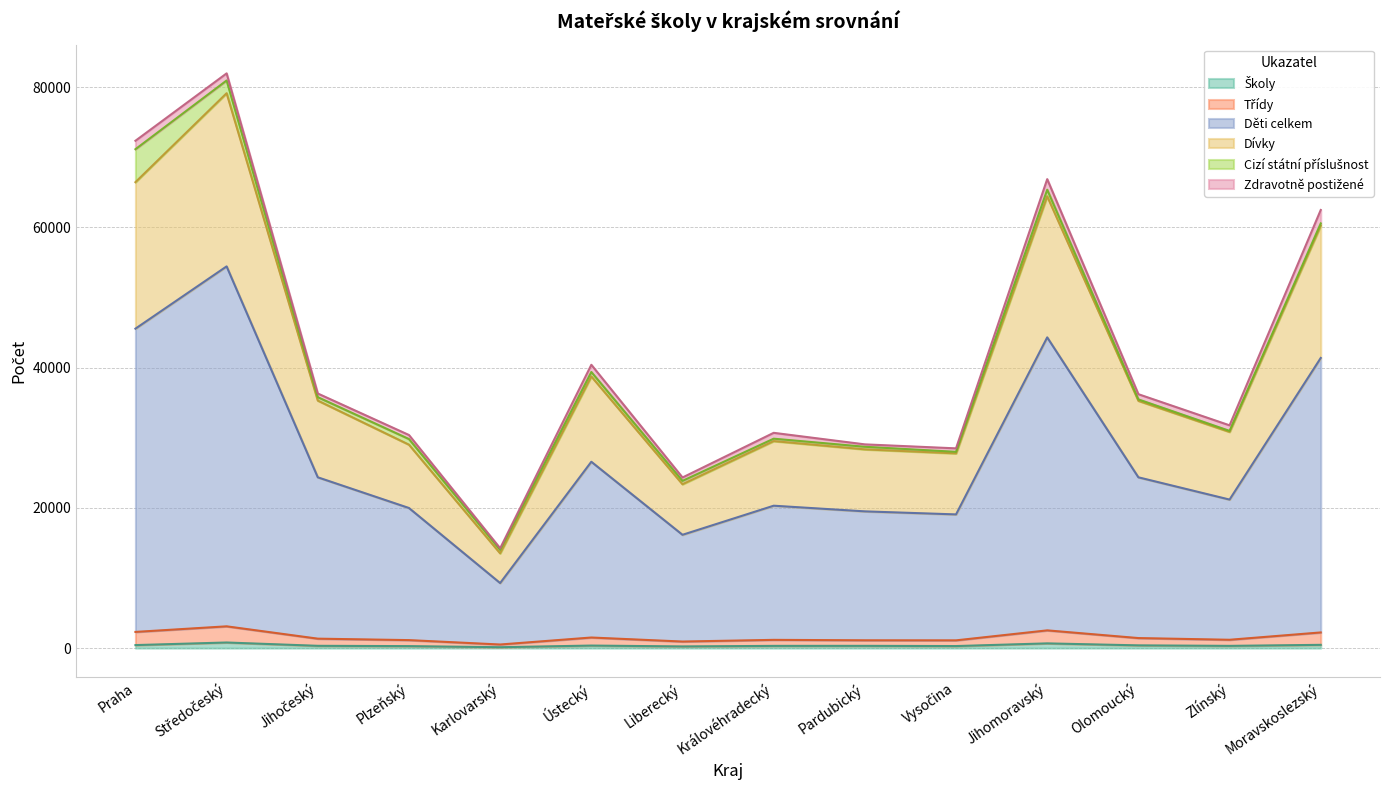

Which category has the highest value across all series?

Středočeský